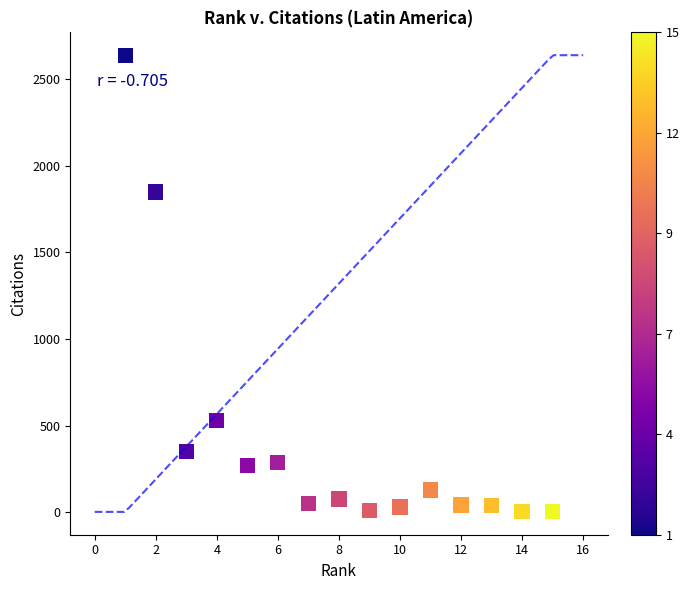

What is the range of Y values (max minus min)?

2638